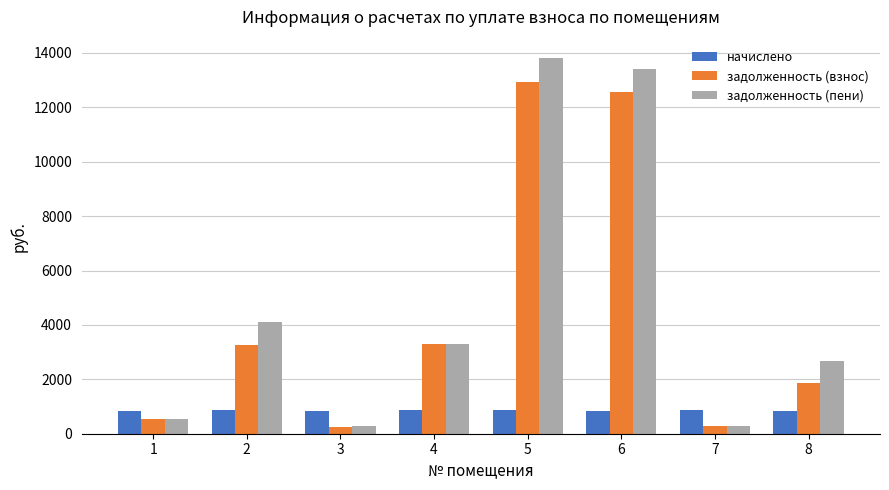

List the series in order of their peak value, lowest first.

начислено, задолженность (взнос), задолженность (пени)